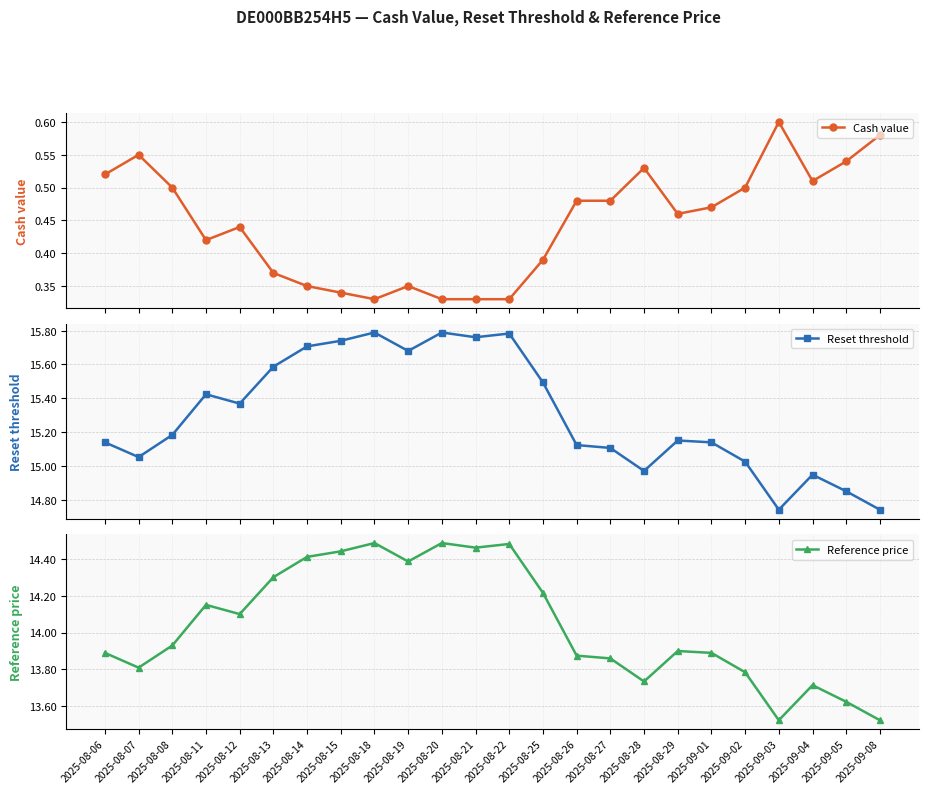

What is the average value of the Cash value series?

0.4